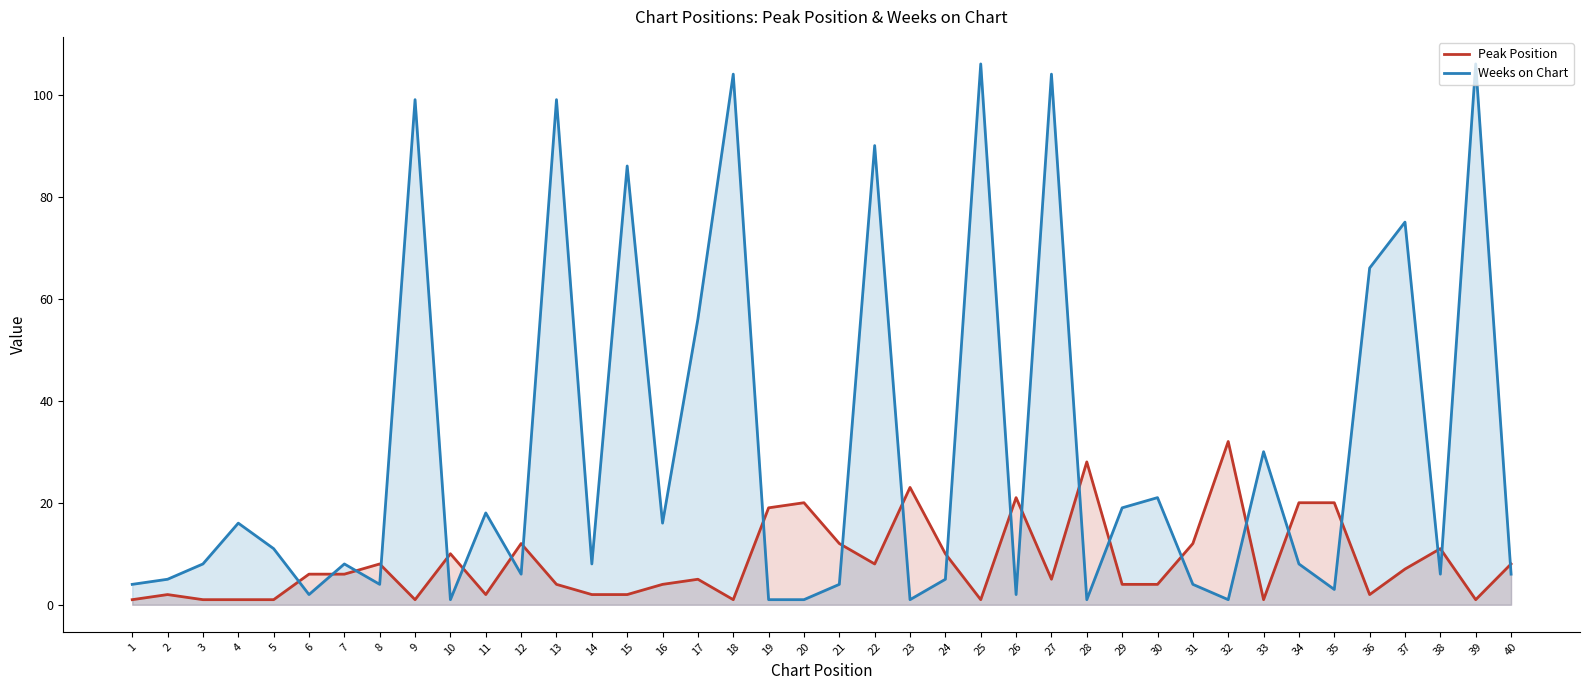

Where does the Weeks on Chart series first go above 8?

4